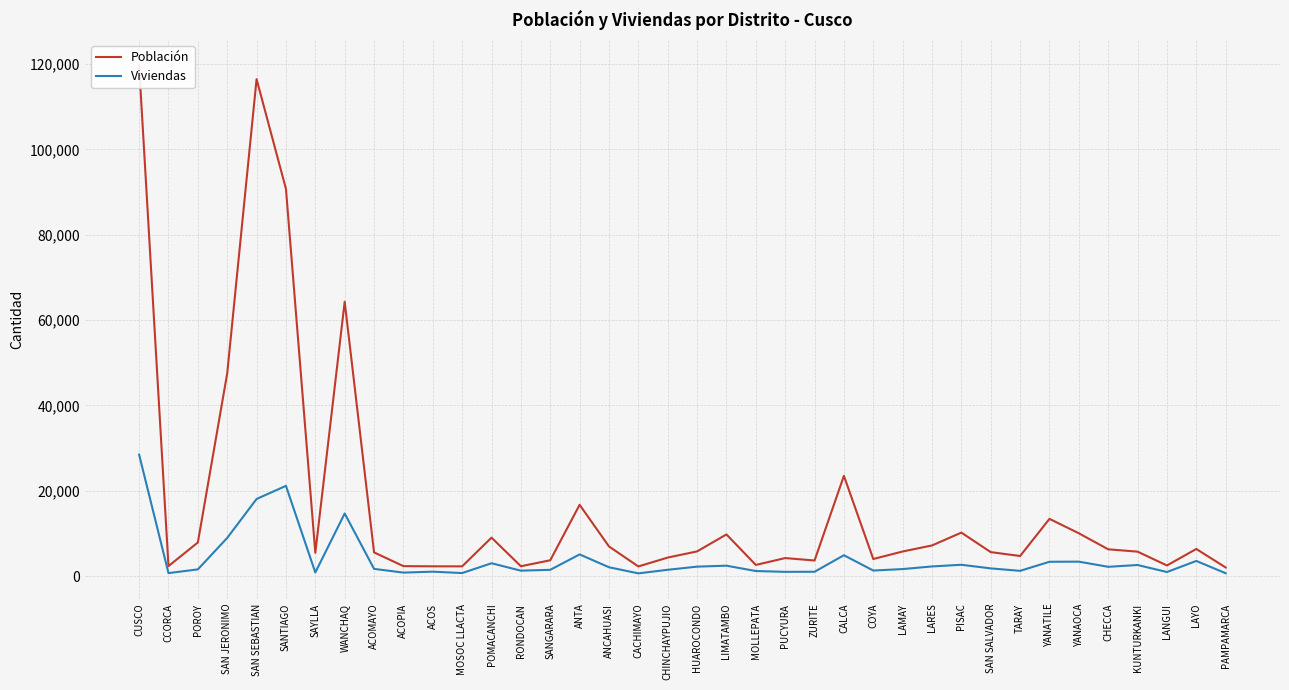

Which series has the largest total across all categories?

Población